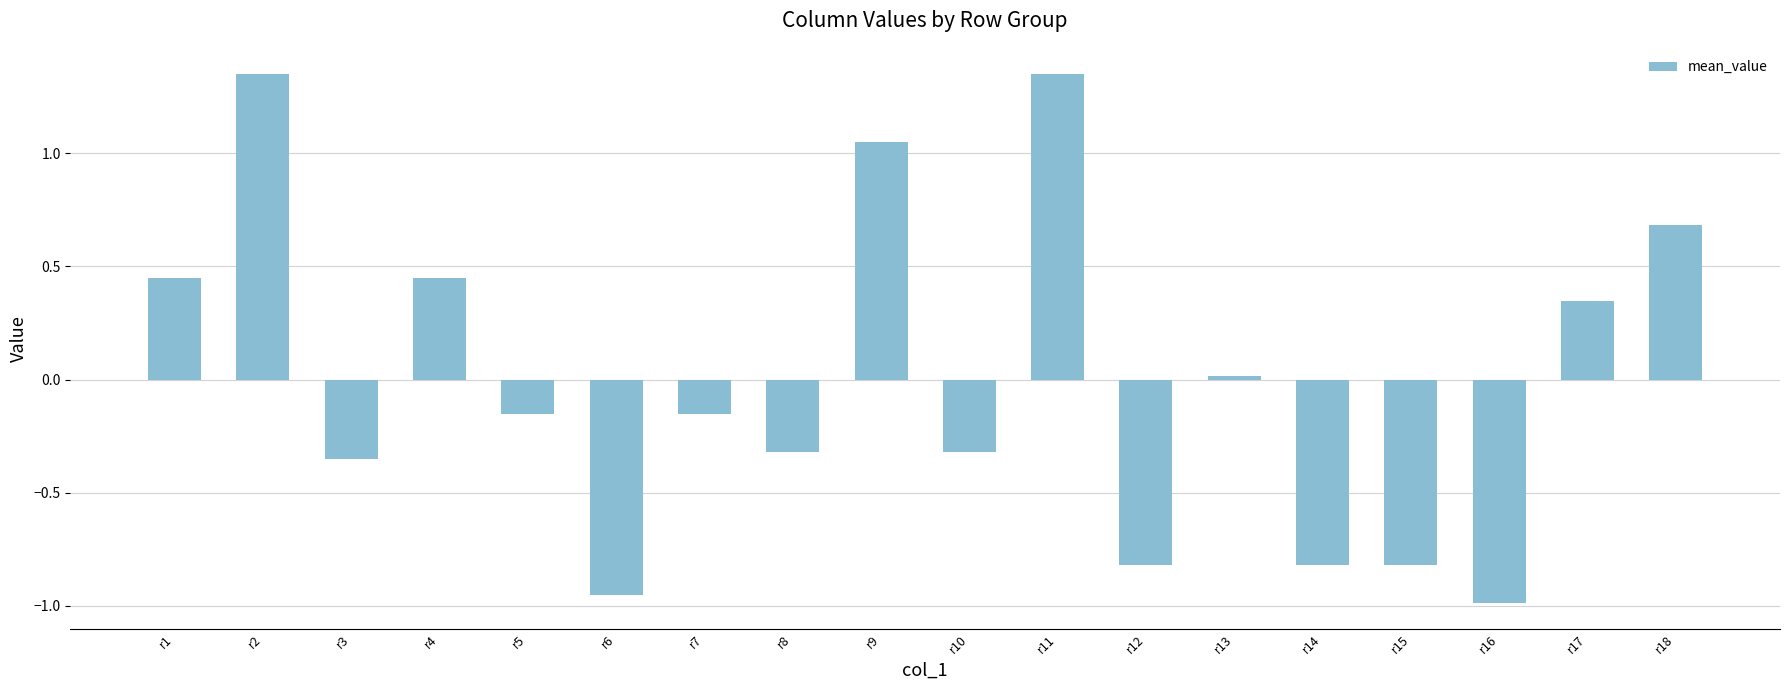

Between r16 and r7, which is larger?

r7